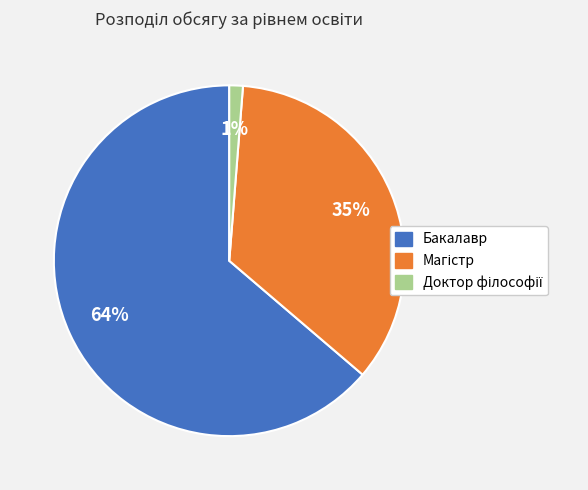

Is there a majority slice in this chart?

Yes